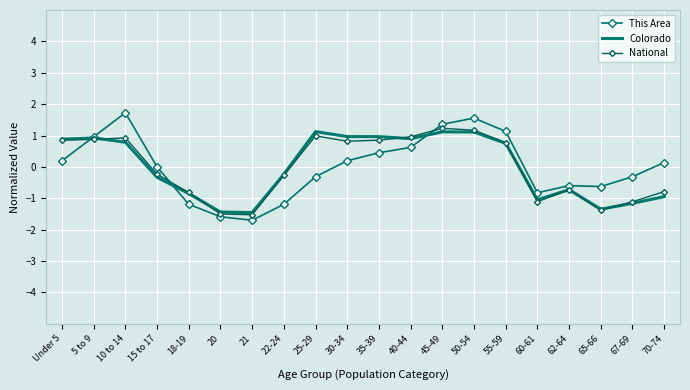

Which series changed the most between 20 and 45-49?

This Area